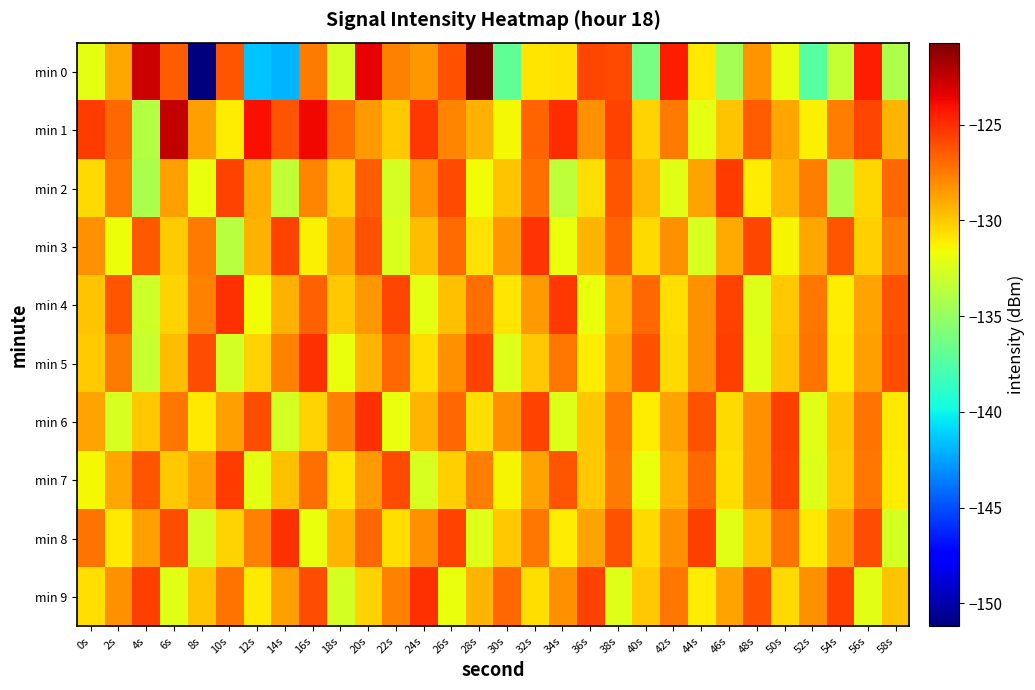

Rank the series at 6s from highest to lowest value.

min 1, min 8, min 0, min 6, min 2, min 5, min 7, min 3, min 4, min 9